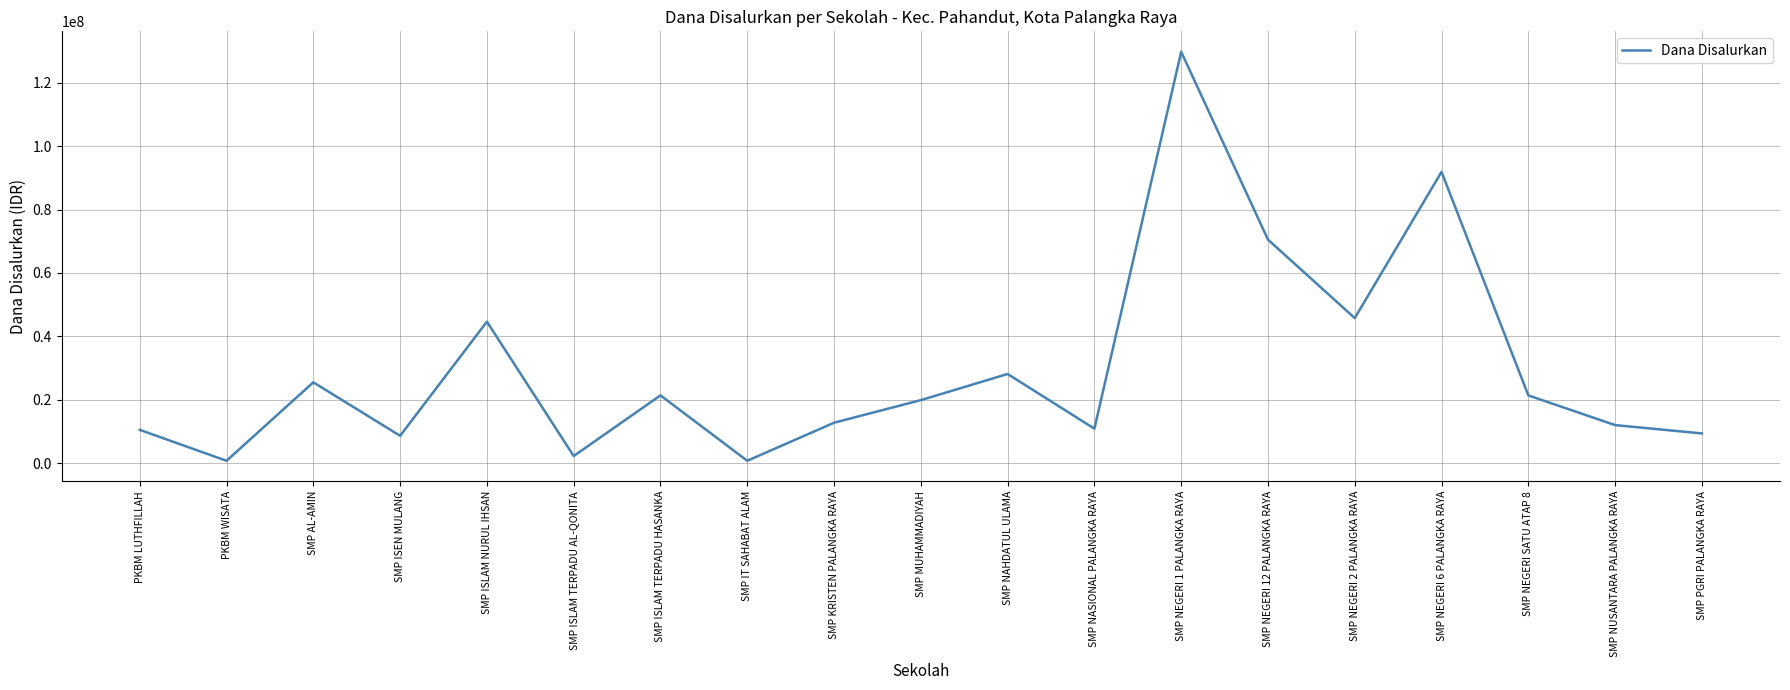

What is the difference between the second highest and second lowest values?

91125000